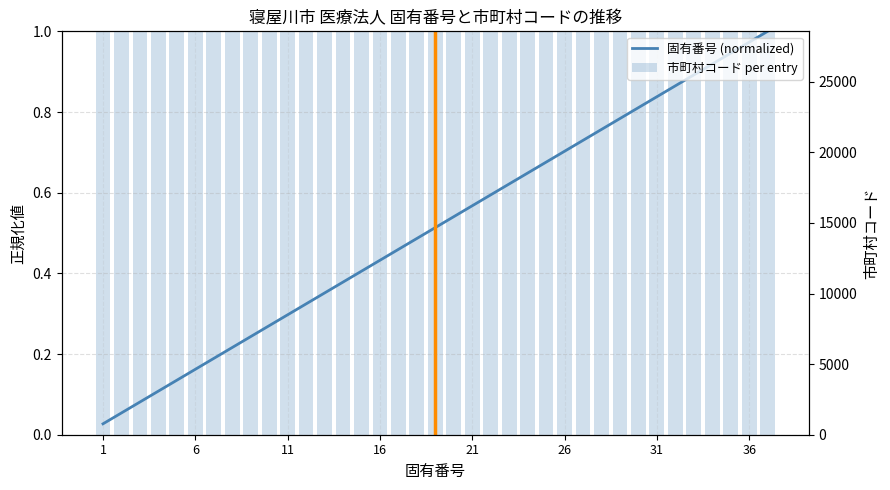

Between 31 and 32, which series saw the biggest shift?

固有番号 (normalized)